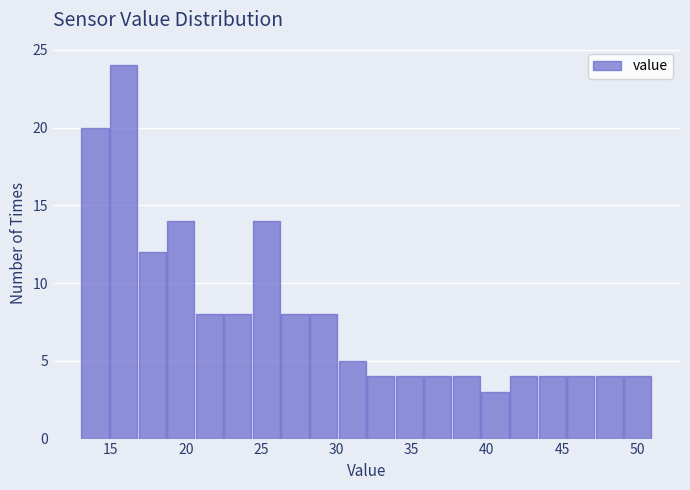

Read against the x-axis, roughly where is the centre of the tallest bar?

16.0